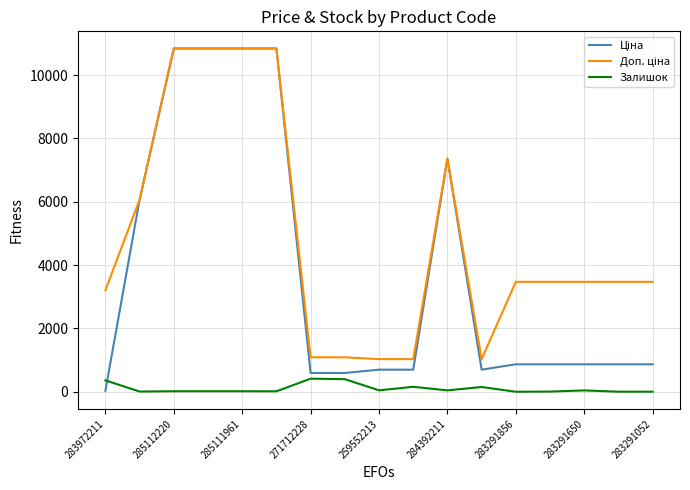

What is the maximum value shown in the chart?

10840.1